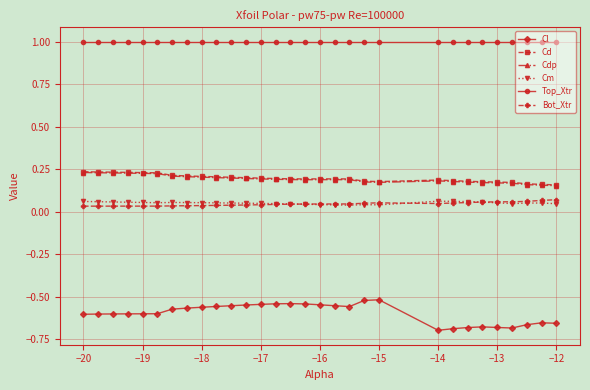

True or false: Cl and Cm cross at least once.

False